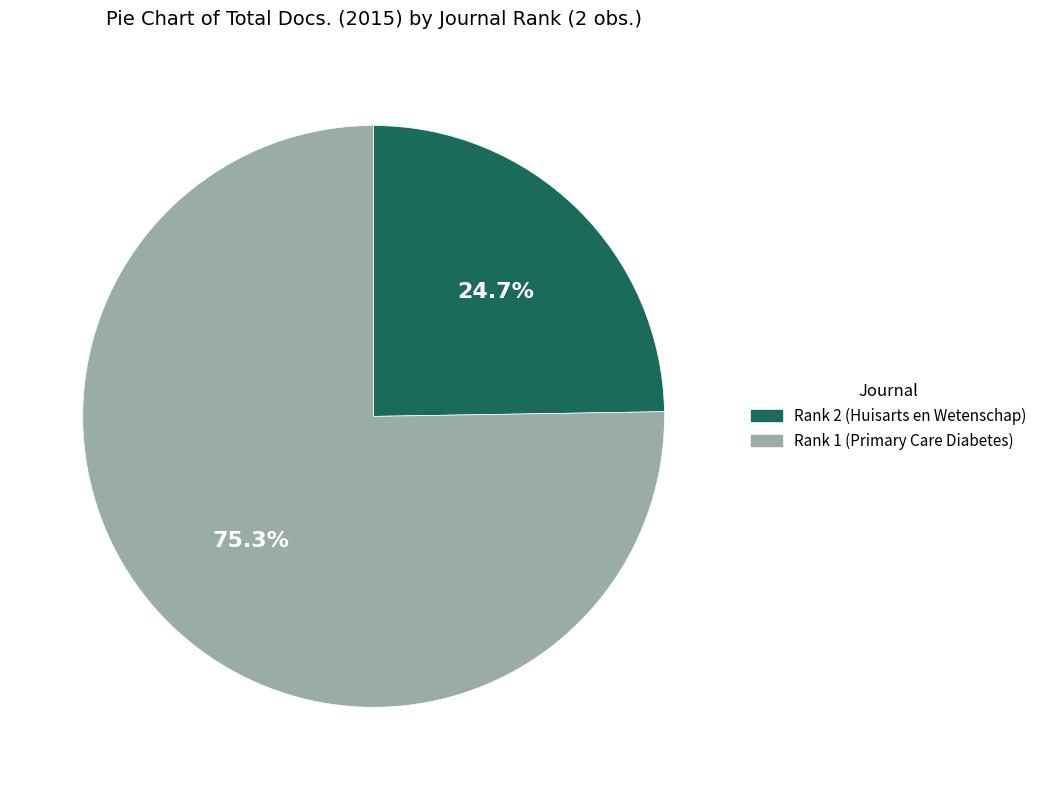

True or false: Rank 2 (Huisarts en Wetenschap) accounts for 31% of the total.

False